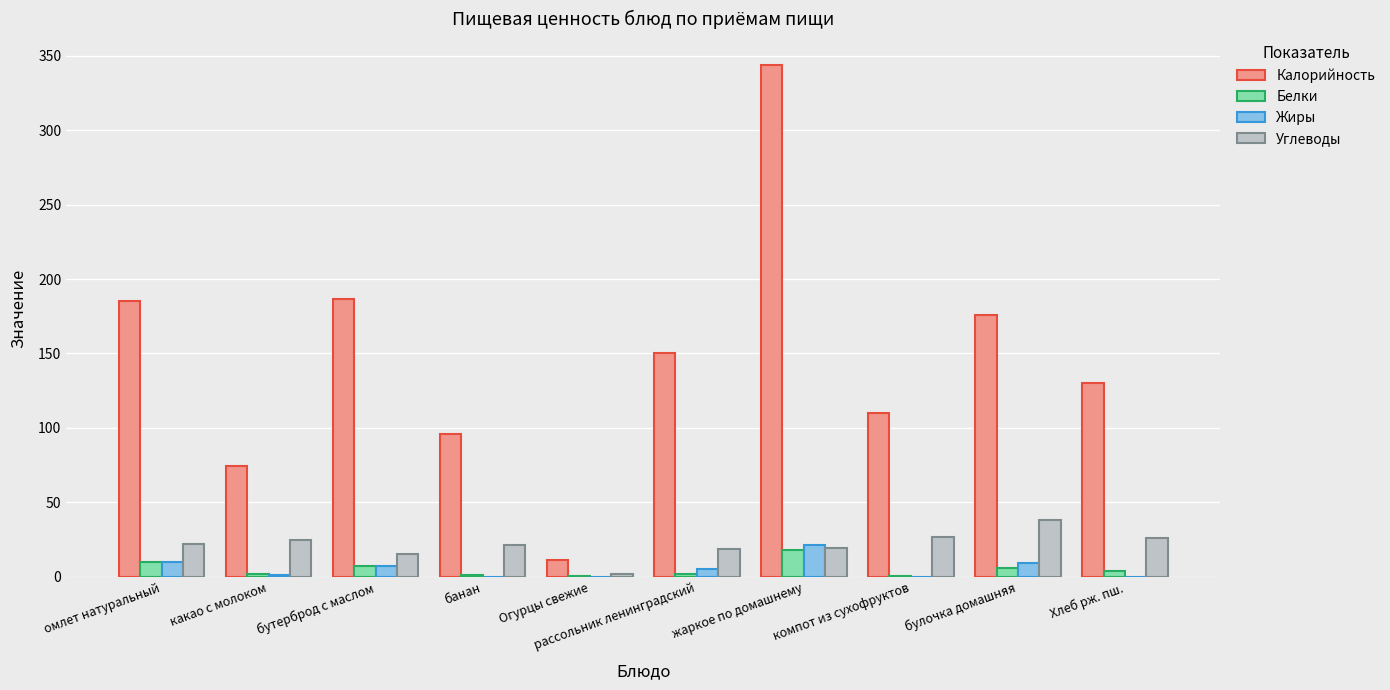

What is the sum of all Жиры values?

54.3